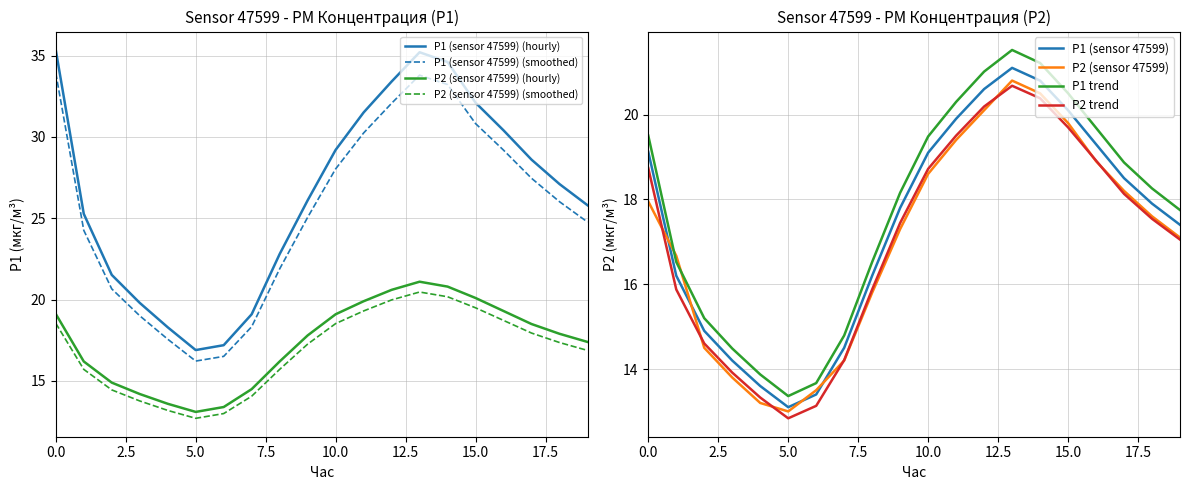

True or false: P1 and P2 intersect in this chart.

False